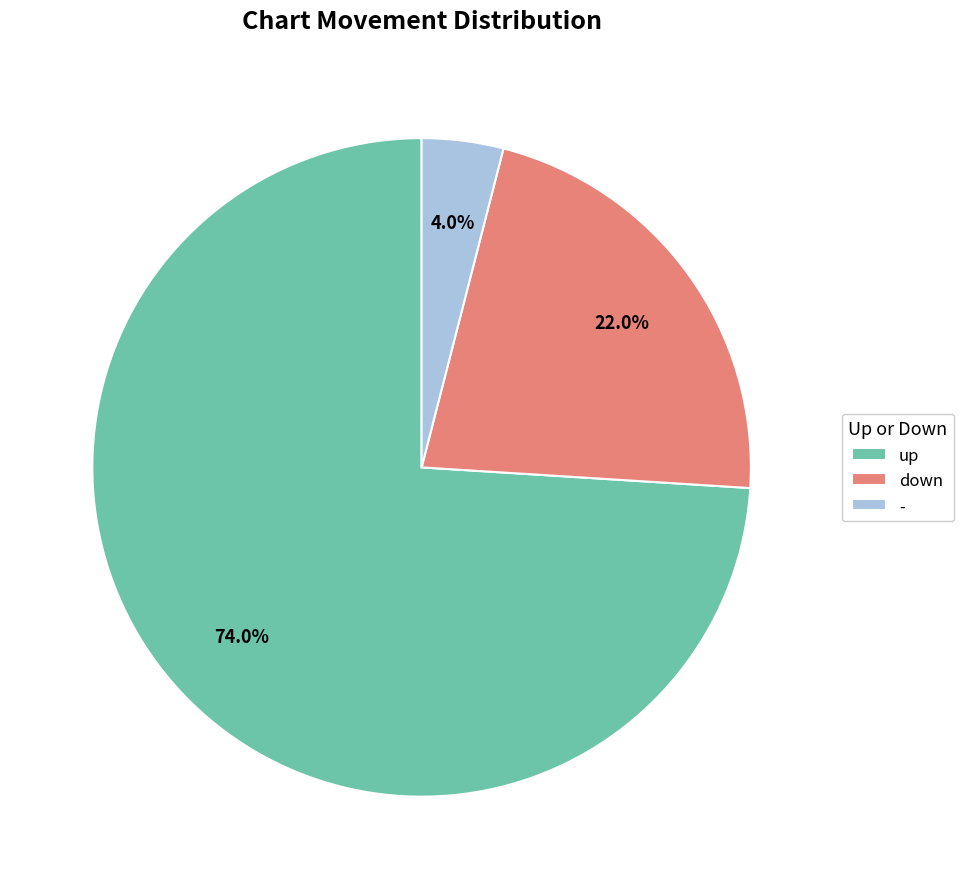

To the nearest percent, what percentage of the pie is -?

4%